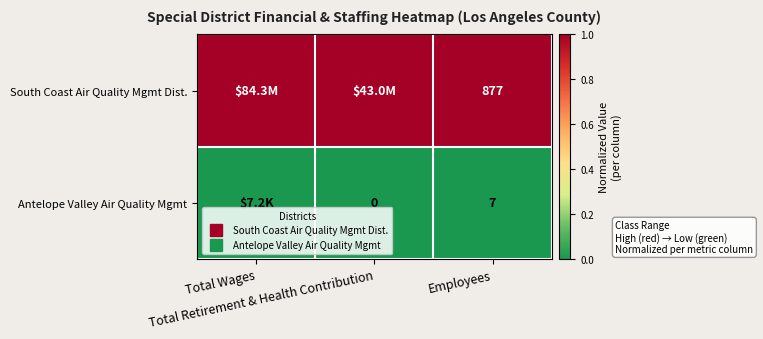

Which series has the largest range (max minus min)?

South Coast Air Quality Mgmt Dist.